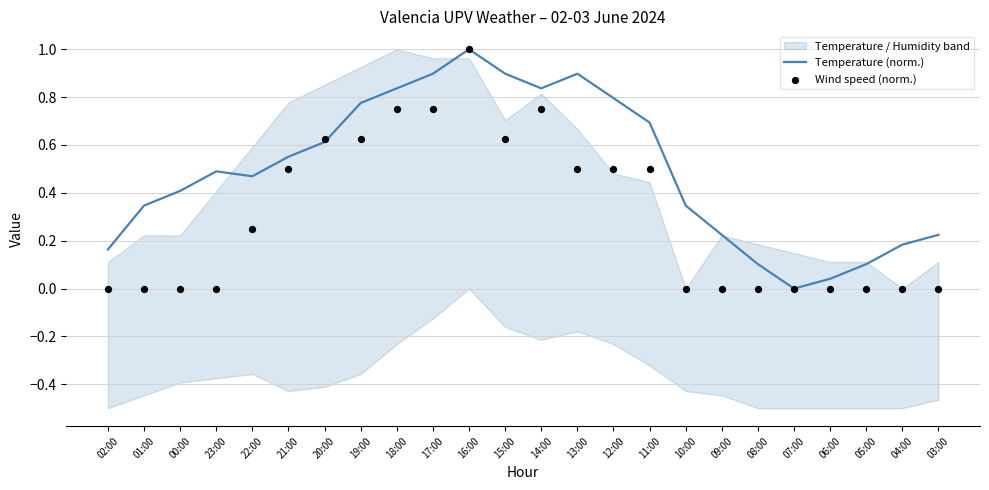

True or false: Temperature (norm.) has a value of 0.1 at 06:00.

False